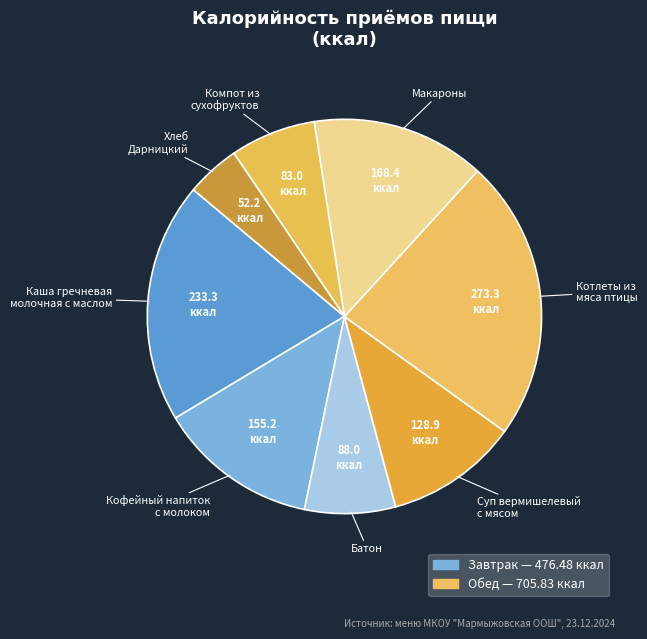

Is the sum of Батон and Макароны greater than half?

No